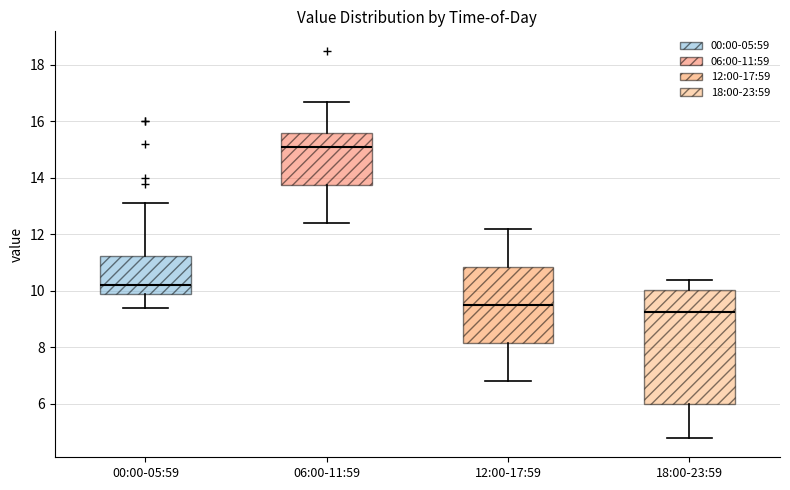

Where does the lower whisker of the box for 12:00-17:59 end on the y-axis? The values are not printed on the chart, so give them approximately, as read against the axis.

6.8